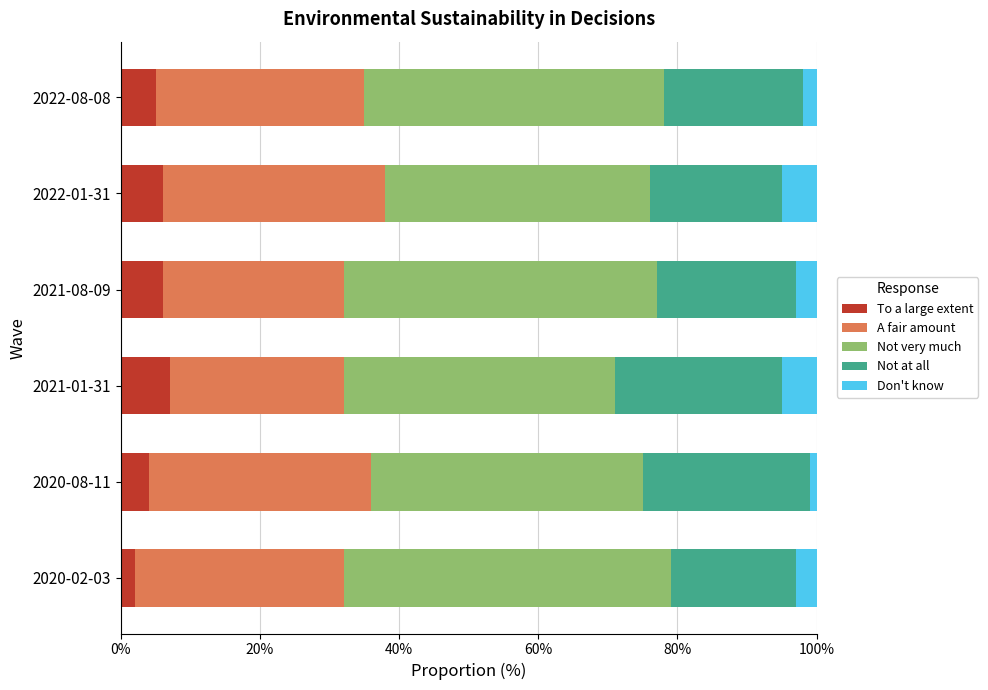

How many A fair amount values are between 0 and 1?

6